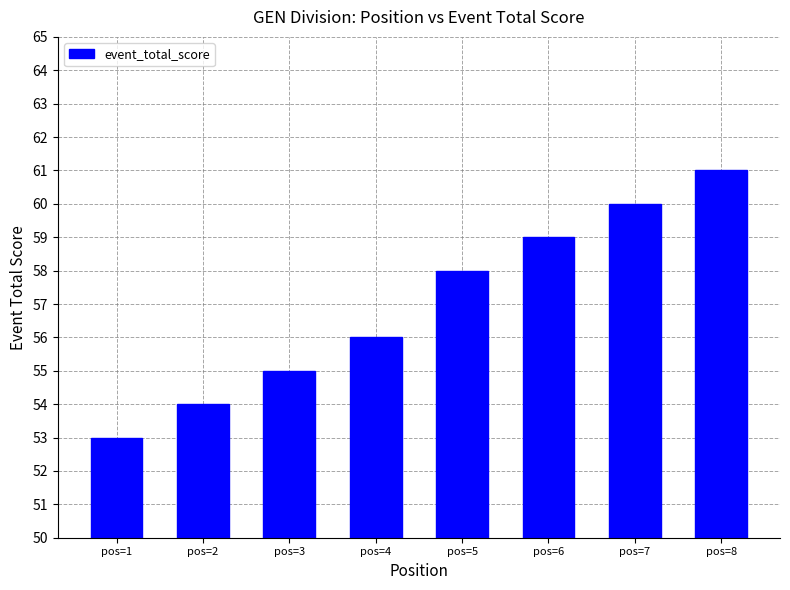

What is the average value?

57